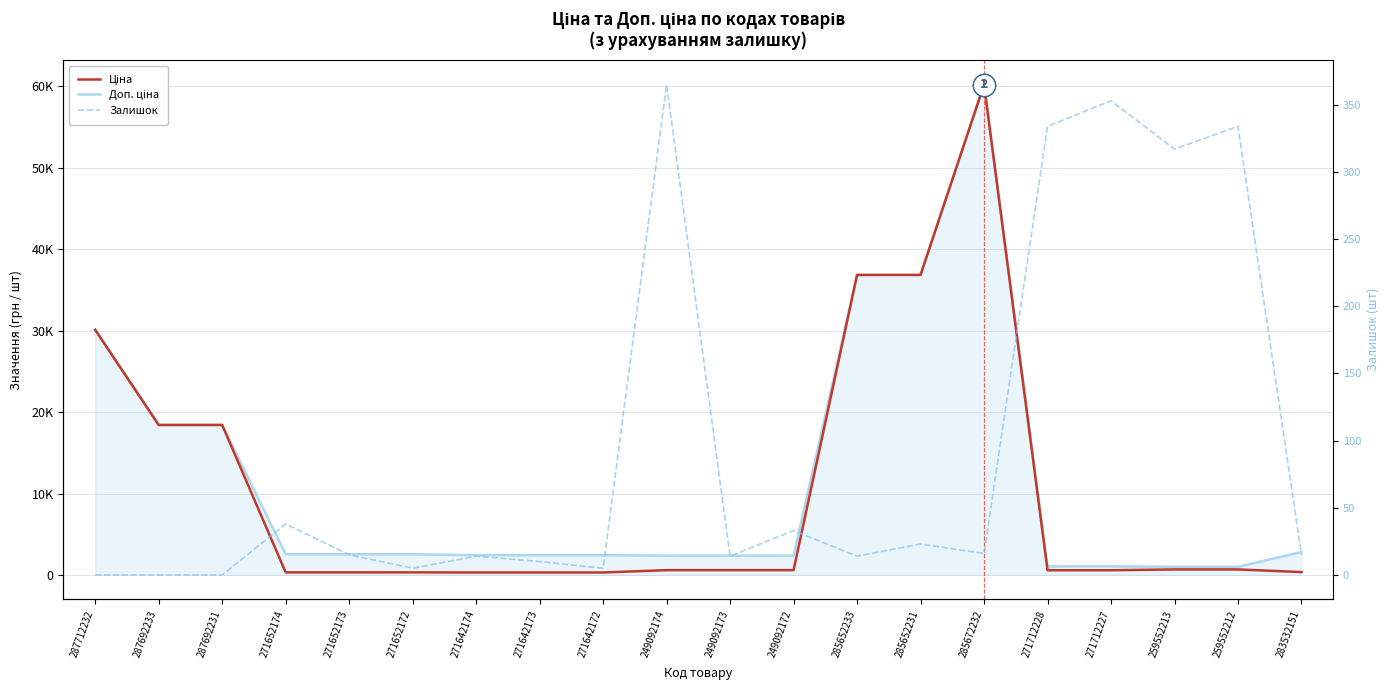

At 271652172, list the series in order from smallest to largest.

Залишок, Ціна, Доп. ціна